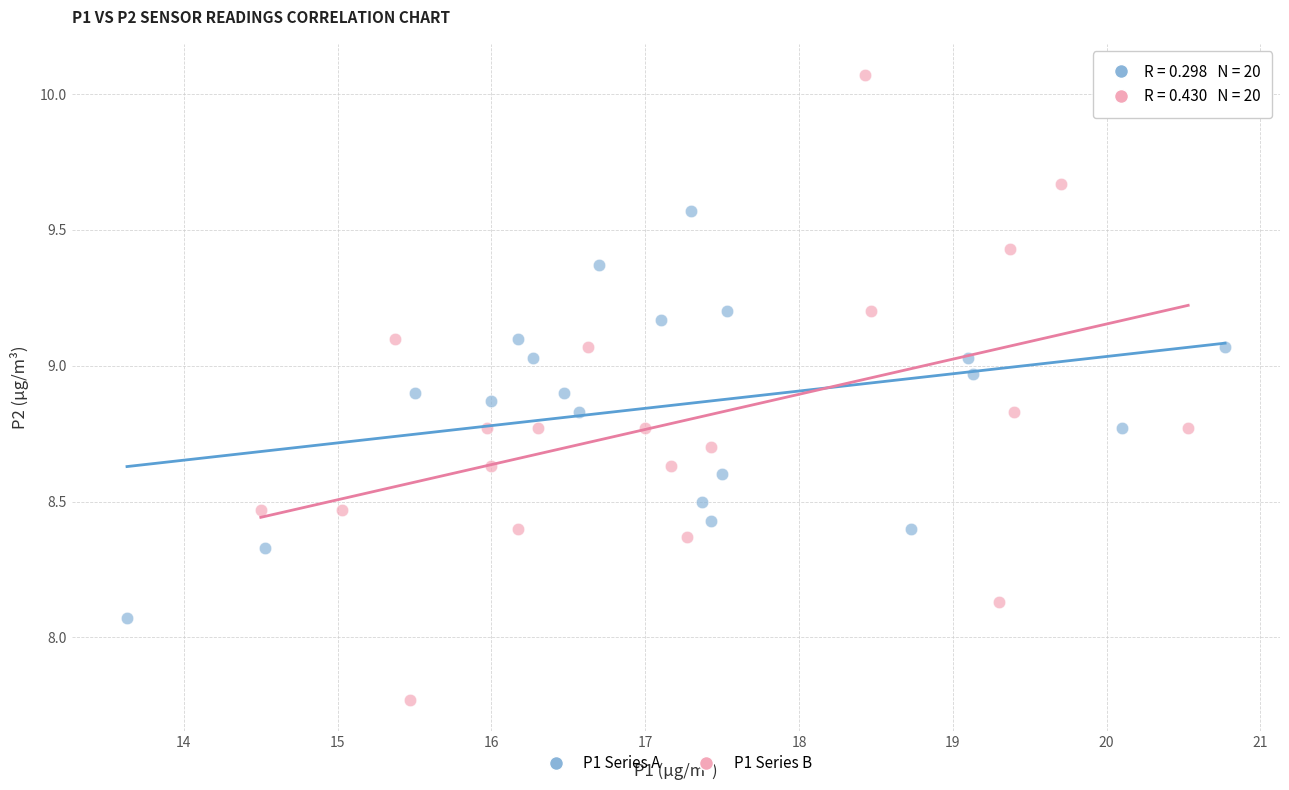

Which series reaches the maximum Y coordinate?

P1 Series B